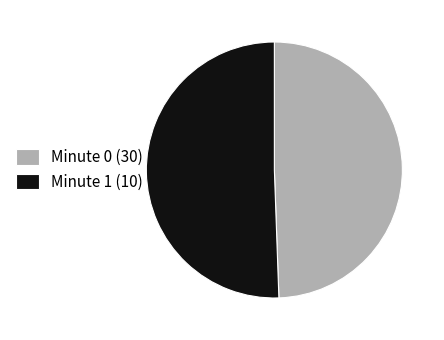

How many slices are in this pie chart?

2